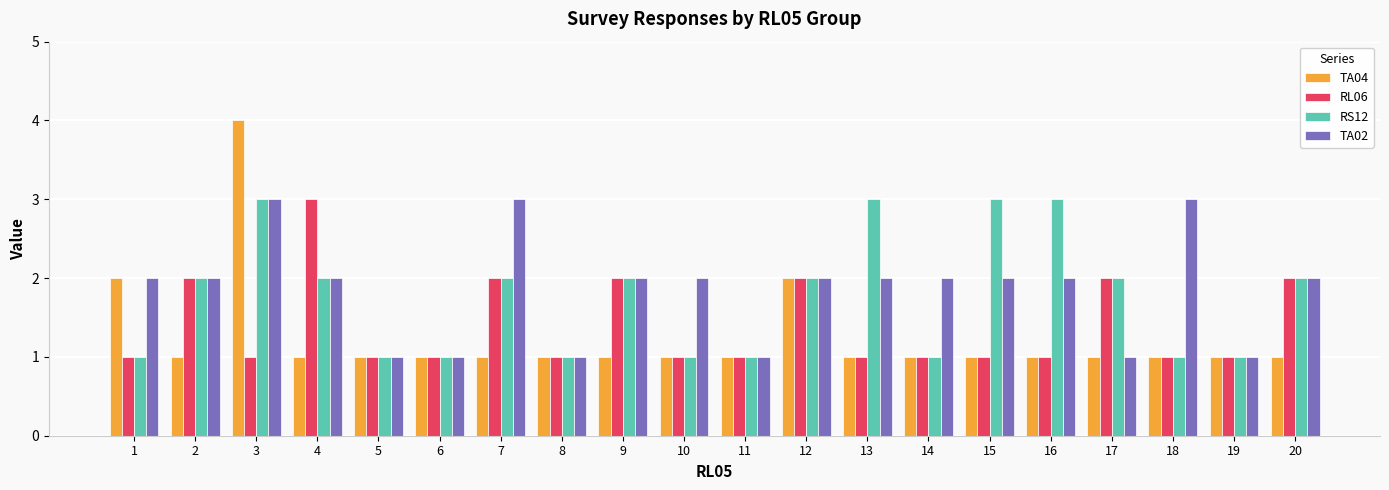

Is it true that TA02 equals 3 at 10?

False